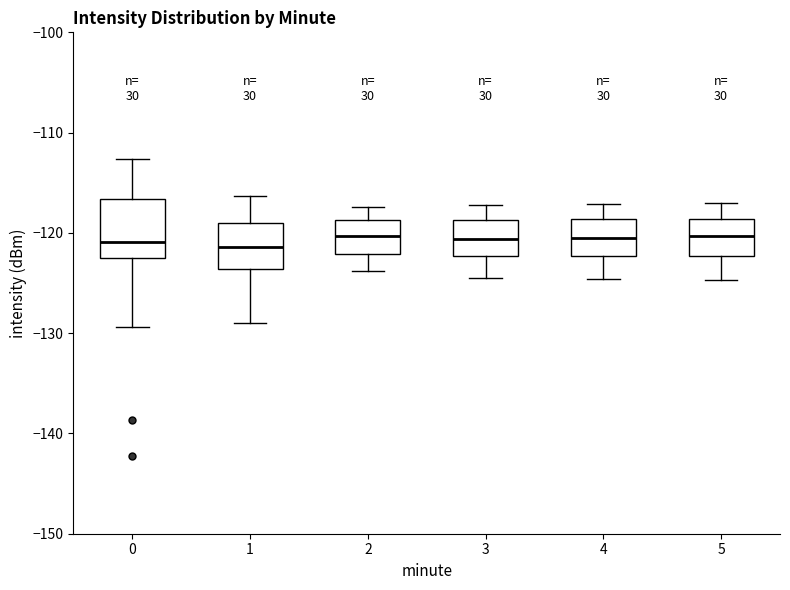

Reading left to right, transcribe this box plot: for each box, give where its median line is, the range the box spans, and where its two whiskers end, as read against the y-axis. The values are not printed on the chart, so give them approximately, as read against the axis.

0: median -121, box -123 to -117, whiskers -129 to -113
1: median -121, box -124 to -119, whiskers -129 to -116
2: median -120, box -122 to -119, whiskers -124 to -117
3: median -121, box -122 to -119, whiskers -124 to -117
4: median -121, box -122 to -119, whiskers -125 to -117
5: median -120, box -122 to -119, whiskers -125 to -117